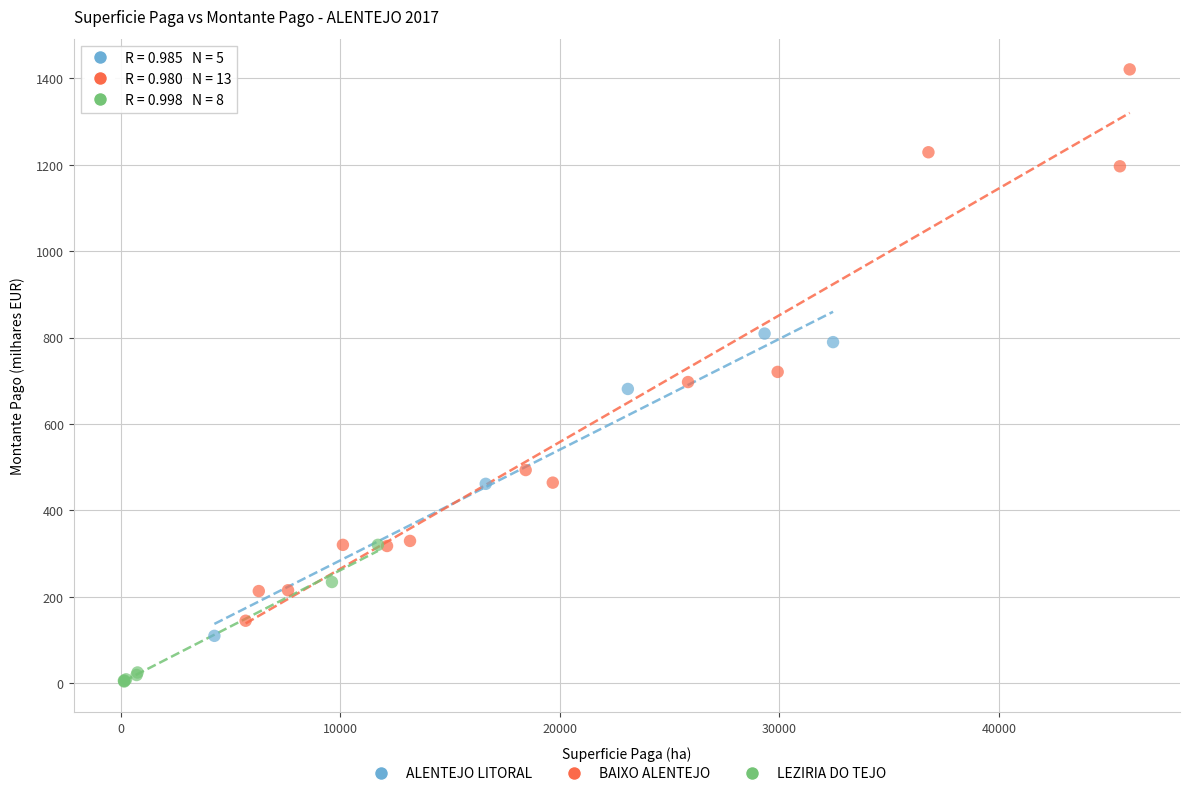

Which series reaches the maximum Y coordinate?

BAIXO ALENTEJO